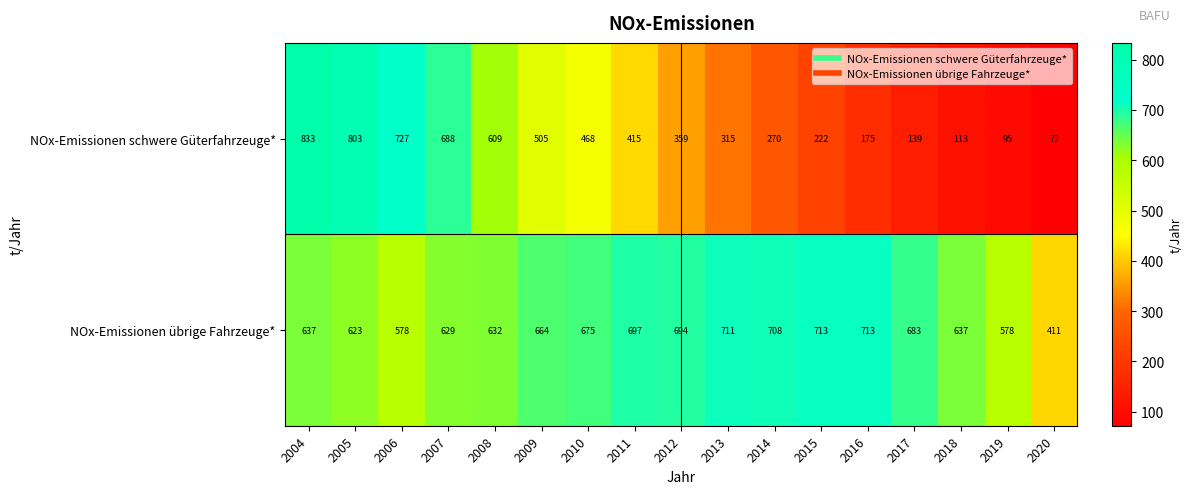

Rank the series by their average value, from highest to lowest.

NOx-Emissionen übrige Fahrzeuge*, NOx-Emissionen schwere Güterfahrzeuge*